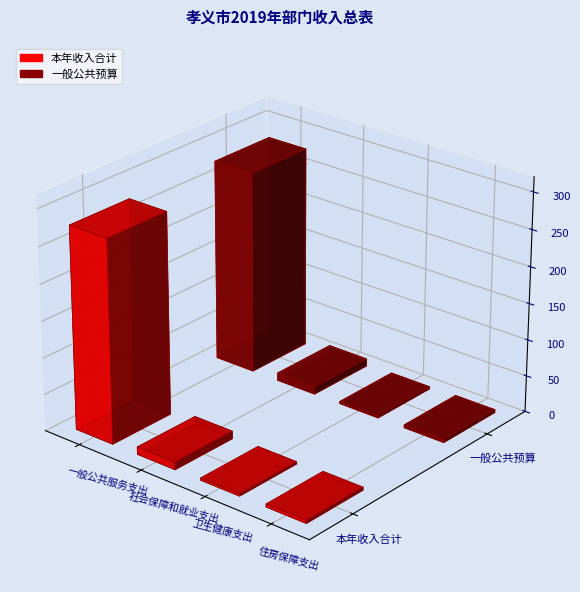

What is the minimum value shown in the chart?

3.1